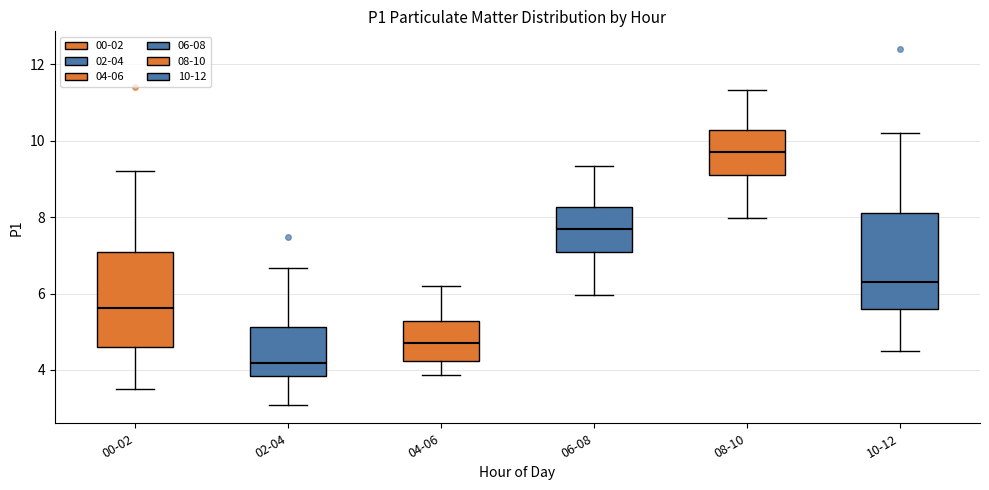

Reading left to right, read every box against the y-axis: the position of its median line, the range the box covers, and the ends of its whiskers. The values are not printed on the chart, so give them approximately, as read against the axis.

00-02: median 5.6, box 4.6 to 7.2, whiskers 3.6 to 9.2
02-04: median 4.2, box 3.8 to 5.2, whiskers 3.0 to 6.6
04-06: median 4.8, box 4.2 to 5.2, whiskers 3.8 to 6.2
06-08: median 7.8, box 7.2 to 8.2, whiskers 6.0 to 9.4
08-10: median 9.8, box 9.2 to 10.2, whiskers 8.0 to 11.4
10-12: median 6.4, box 5.6 to 8.2, whiskers 4.6 to 10.2